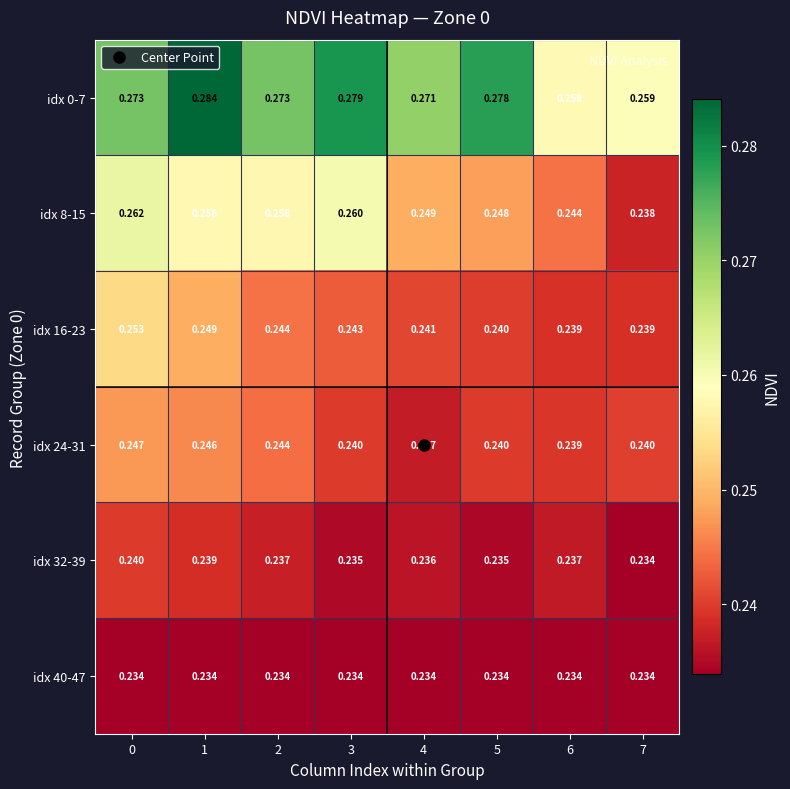

At how many categories does at least one series exceed 0?

8